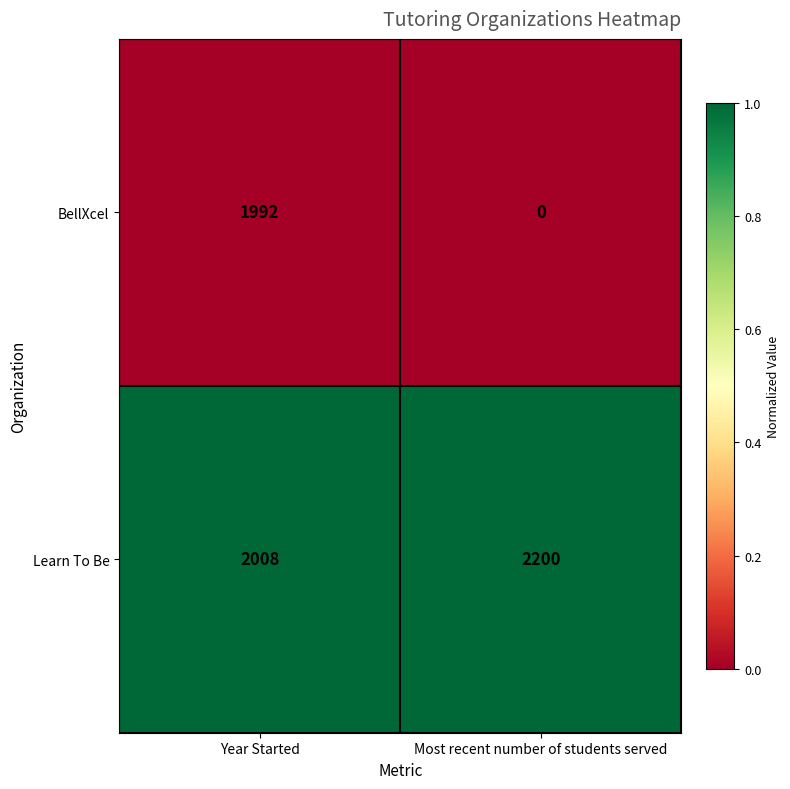

Which series changed the most between Year Started and Most recent number of students served?

BellXcel